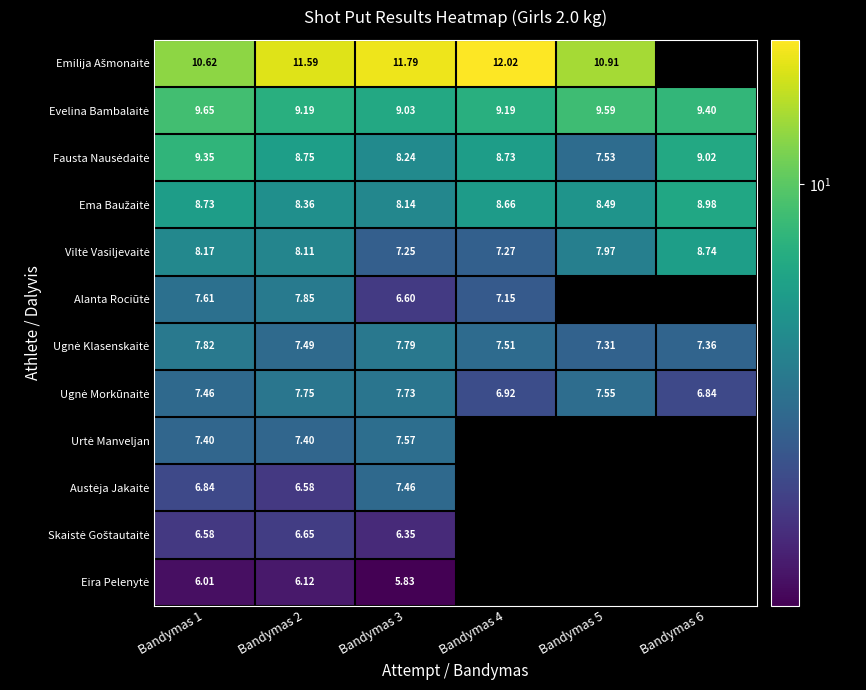

At how many categories does at least one series exceed 4?

6